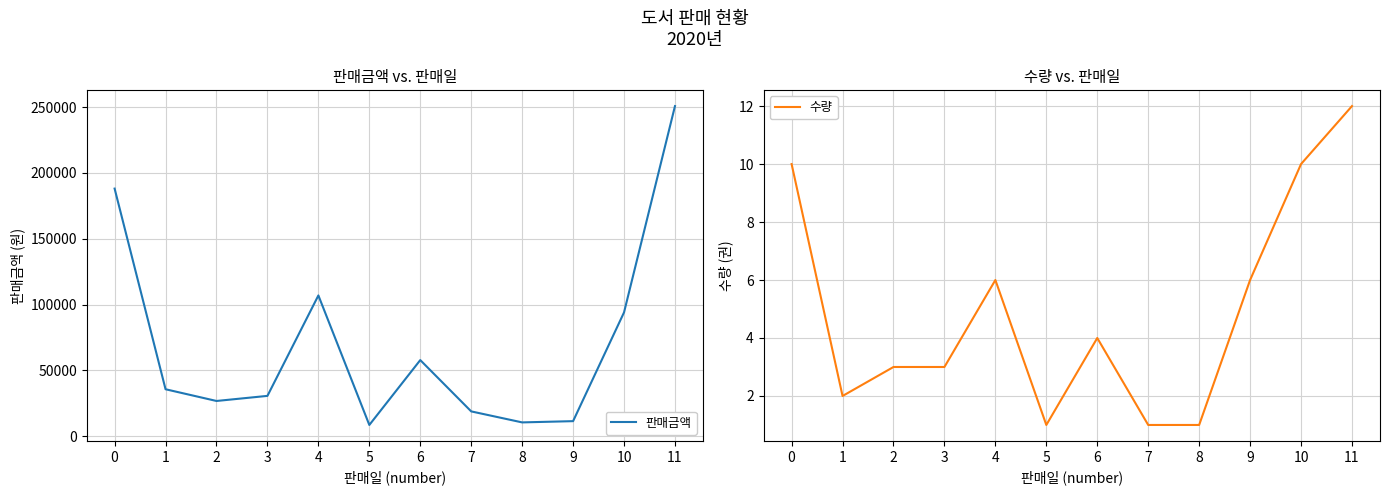

Does the chart have visible grid lines?

Yes